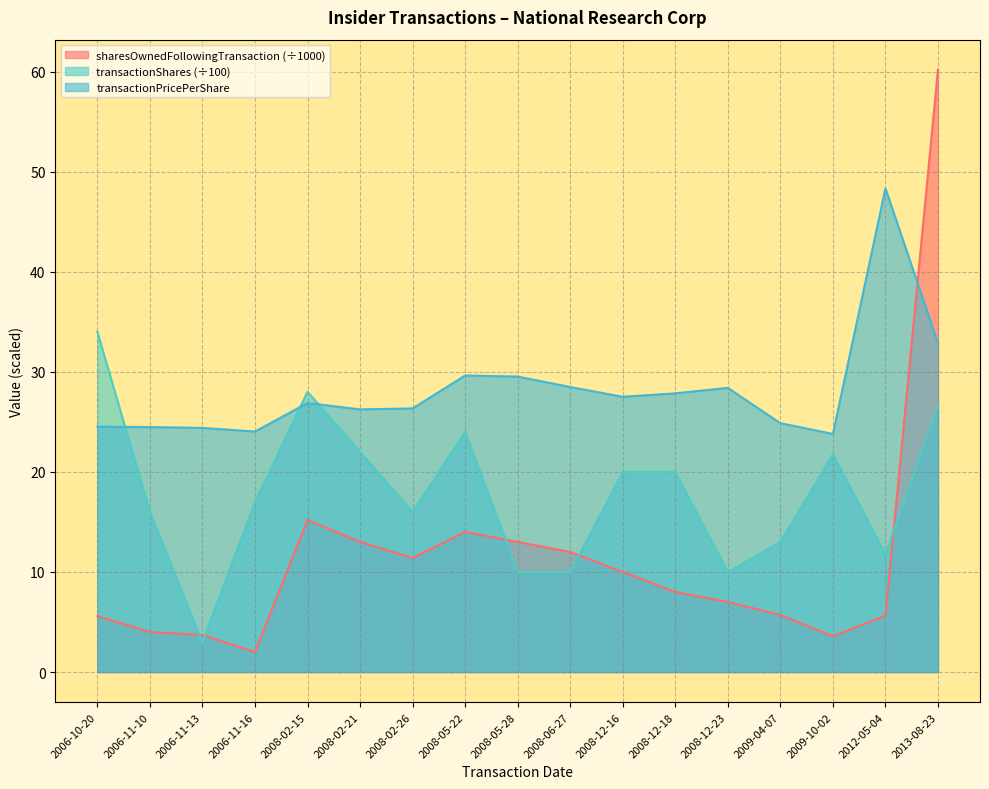

Reading right to left, extract all data points from this chart.

transactionPricePerShare: 32.9	48.3	23.8	24.9	28.4	27.9	27.5	28.5	29.5	29.6	26.3	26.2	26.9	24.0	24.4	24.5	24.5
transactionShares: 26.6	11.8	21.8	13.0	10.0	20.0	20.0	10.0	10.0	24.0	16.0	22.0	28.0	17.0	3.0	16.0	34.0
sharesOwnedFollowingTransaction: 60.2	5.6	3.6	5.7	7.0	8.0	10.0	12.0	13.0	14.0	11.4	13.0	15.2	2.0	3.7	4.0	5.6